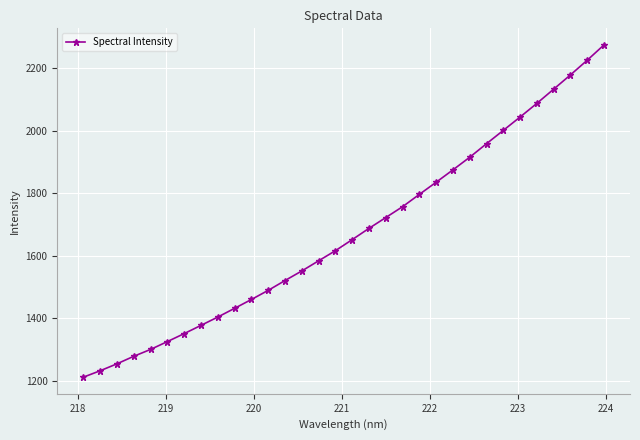

What is the greatest value displayed?

2274.6